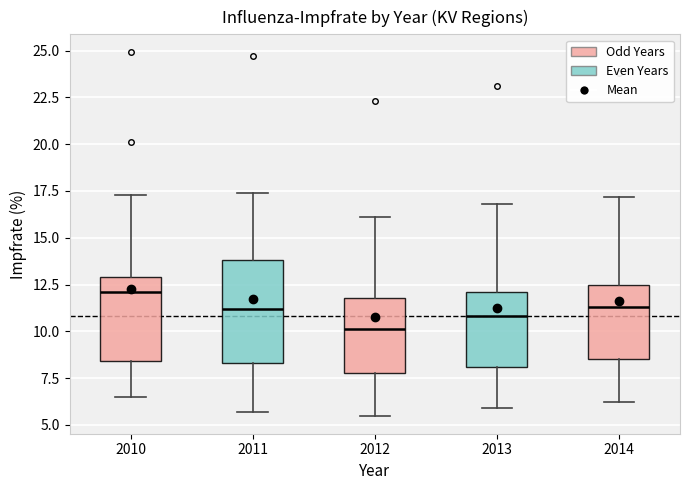

Which box's median line is the lowest?

2012